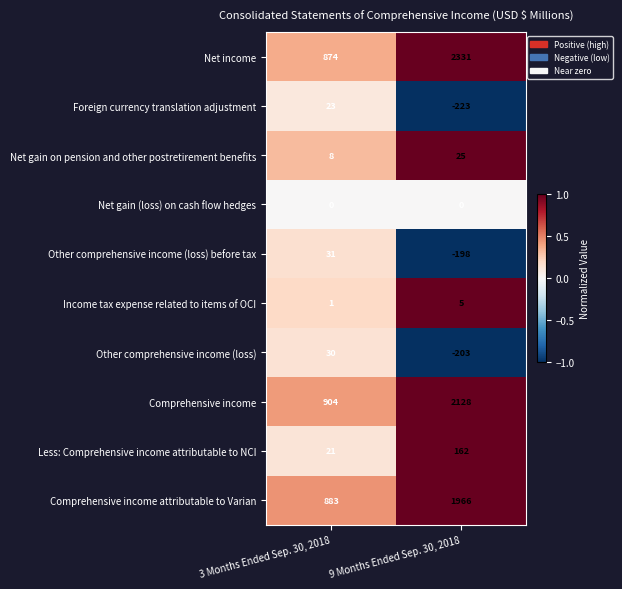

At how many categories does at least one series exceed 0?

2